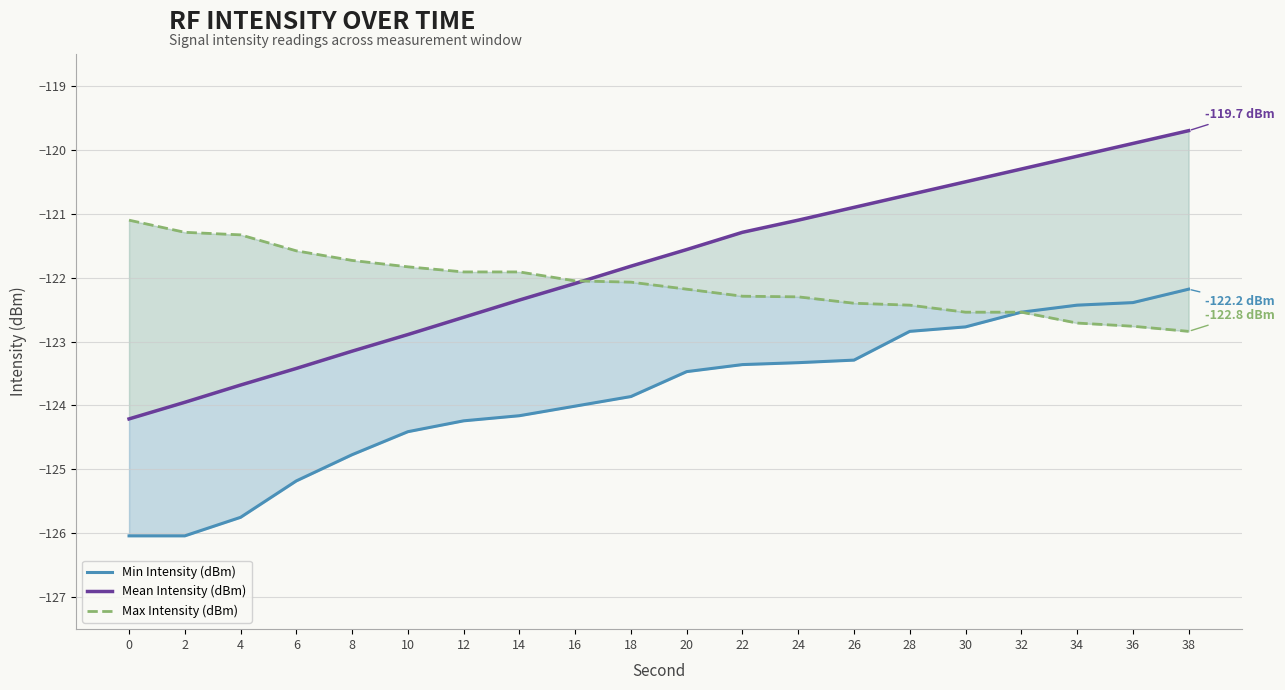

Between 6 and 34, which series saw the biggest shift?

Mean Intensity (dBm)